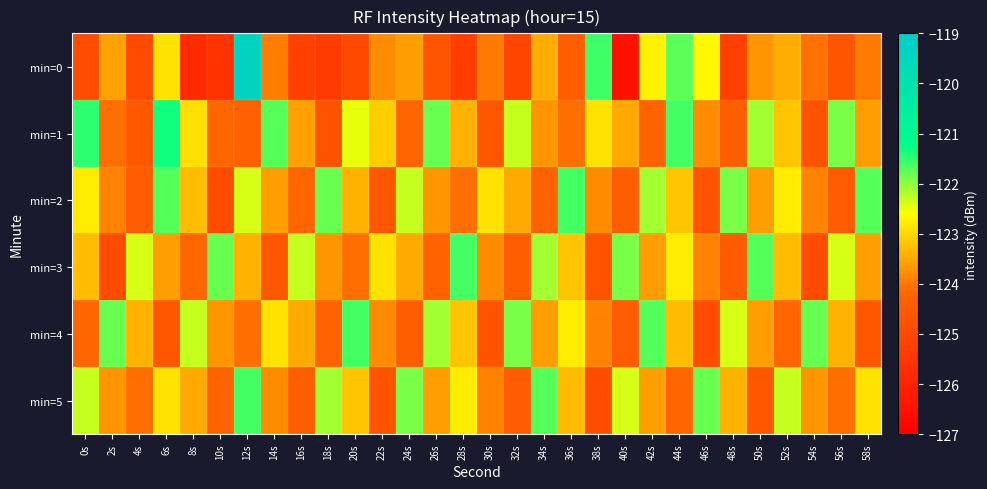

Which series has the largest range (max minus min)?

min=0